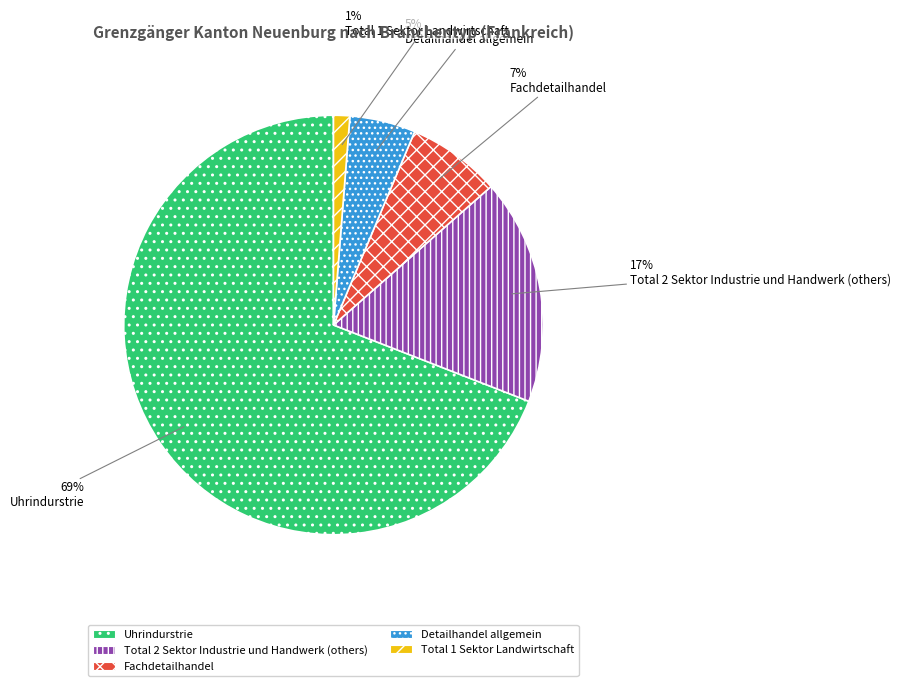

Which category has the biggest portion of the pie?

Uhrindurstrie